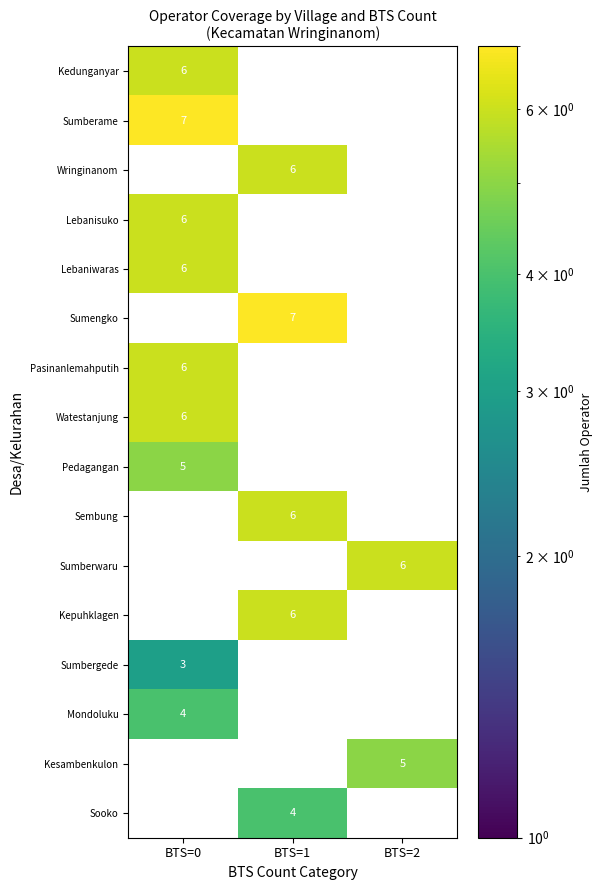

Count the number of categories in the chart.

3